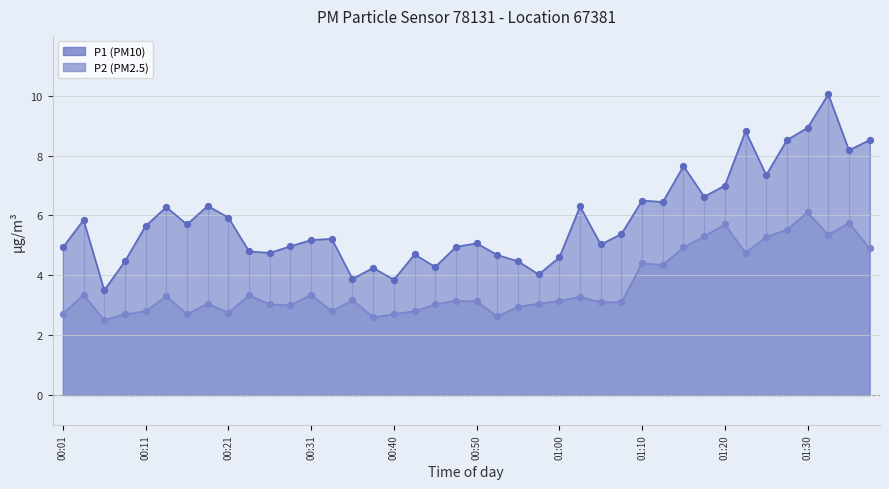

What are all the series names shown in the legend?

P1, P2